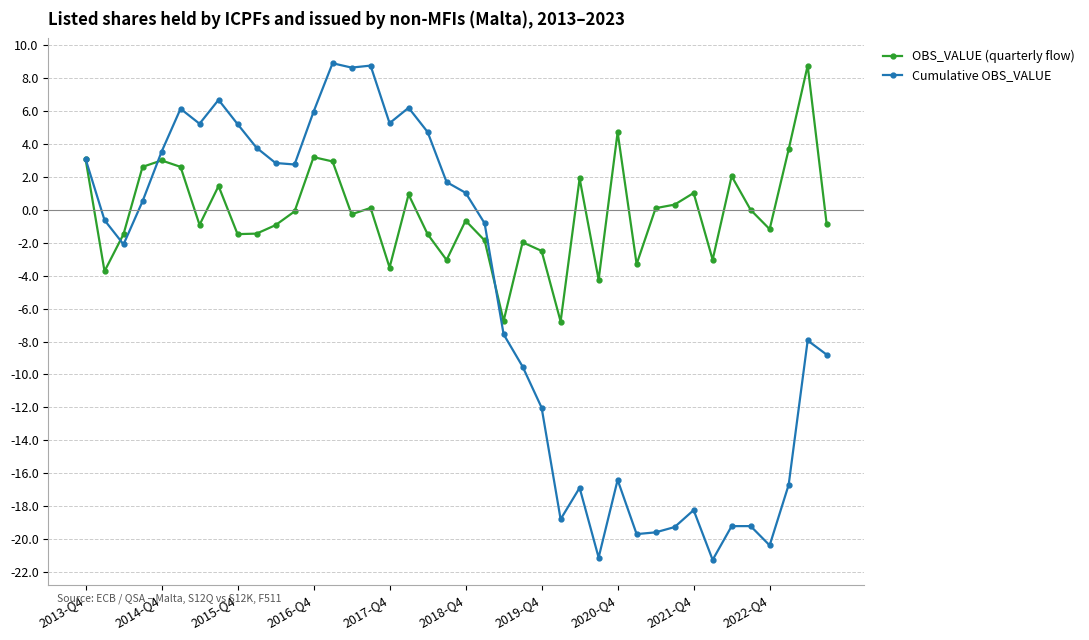

Which series has the widest spread of values?

Cumulative OBS_VALUE